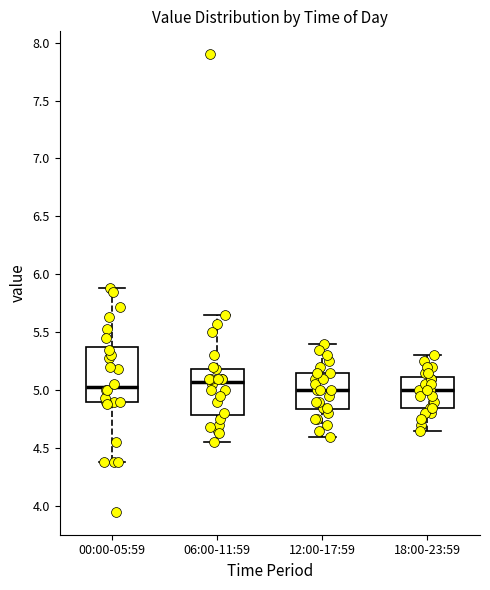

Reading left to right, read every box against the y-axis: the position of its median line, the range the box covers, and the ends of its whiskers. The values are not printed on the chart, so give them approximately, as read against the axis.

00:00-05:59: median 5.05, box 4.90 to 5.40, whiskers 4.40 to 5.90
06:00-11:59: median 5.10, box 4.80 to 5.20, whiskers 4.55 to 5.65
12:00-17:59: median 5.00, box 4.85 to 5.15, whiskers 4.60 to 5.40
18:00-23:59: median 5.00, box 4.85 to 5.10, whiskers 4.65 to 5.30